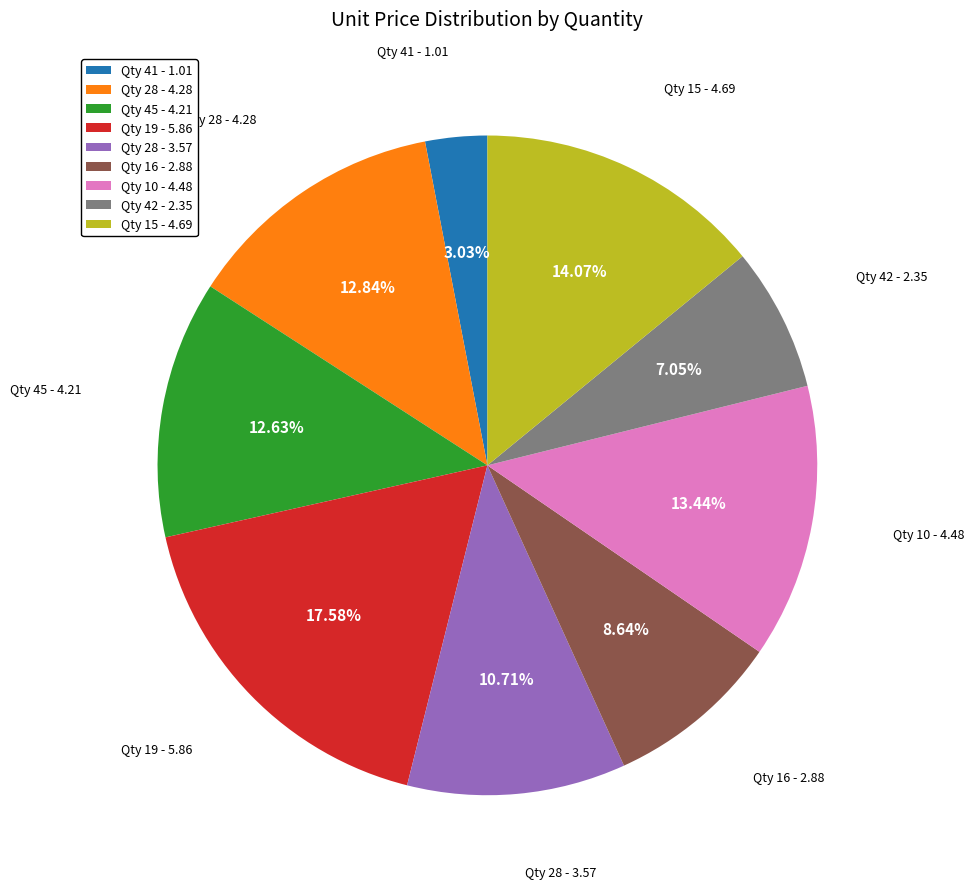

Which category has the biggest portion of the pie?

Qty 19 - 5.86